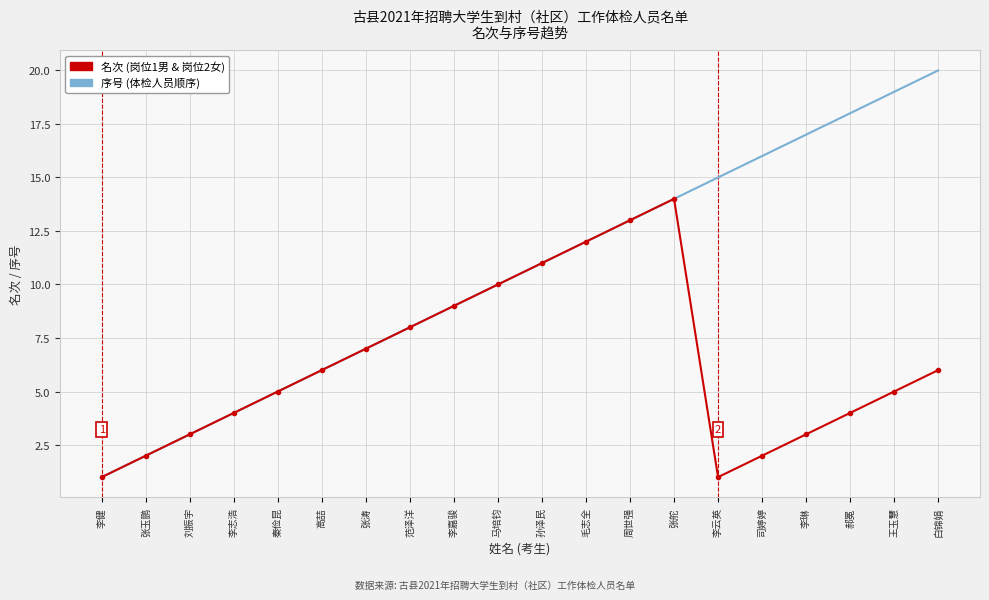

What is the total value across all series at 刘振宇?

6